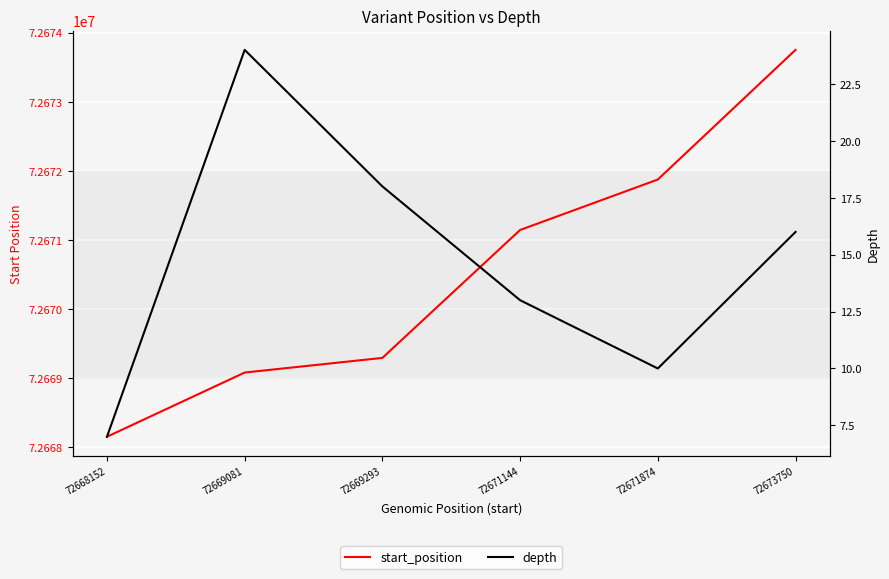

Reading right to left, what are all the values shown in this chart?

start_position: 72673750=72673750	72671874=72671874	72671144=72671144	72669293=72669293	72669081=72669081	72668152=72668152
depth: 72673750=16	72671874=10	72671144=13	72669293=18	72669081=24	72668152=7